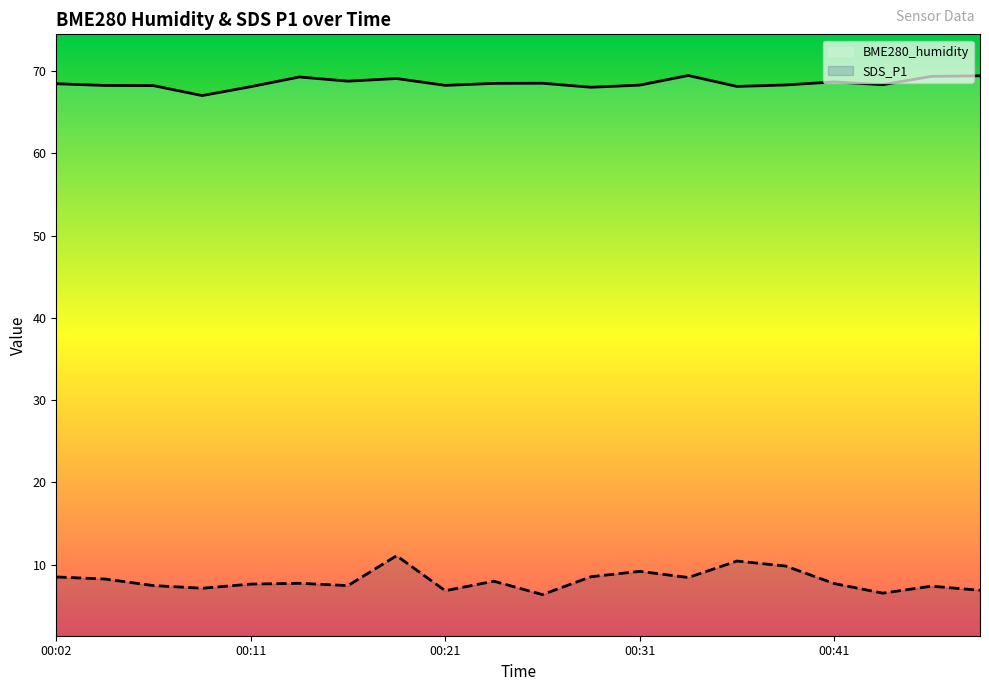

What is the smallest value displayed?

6.4